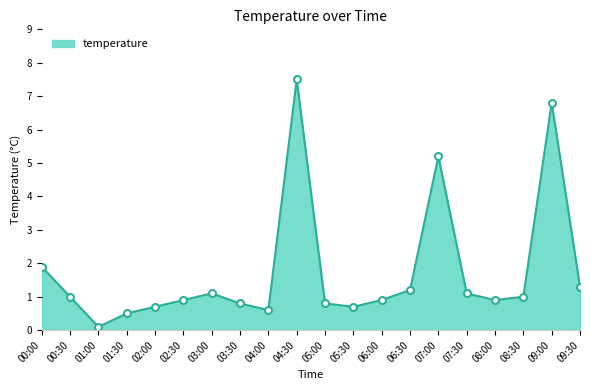

Approximately how many times larger is the value at 04:30 compared to 07:00?

1.4